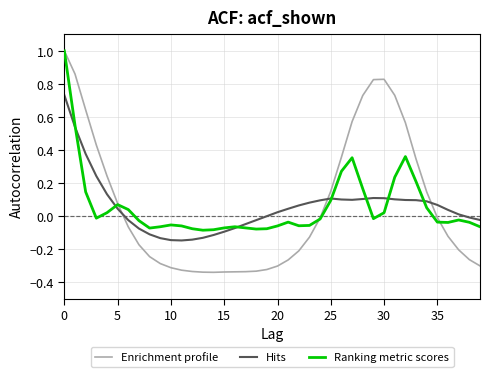

What is the greatest value displayed?

1.0